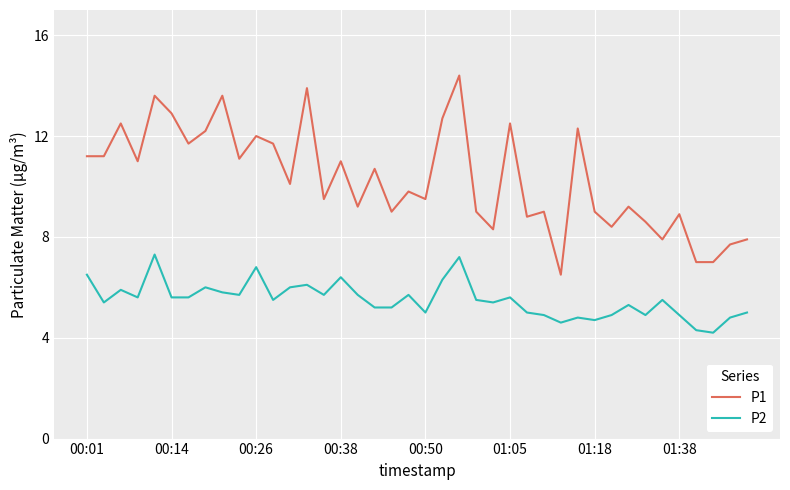

True or false: P2 and P1 cross at least once.

False